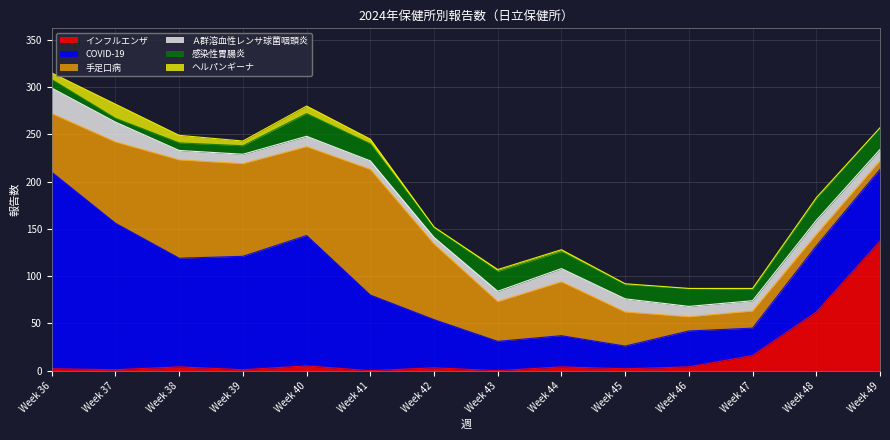

True or false: COVID-19 and 感染性胃腸炎 cross at least once.

False